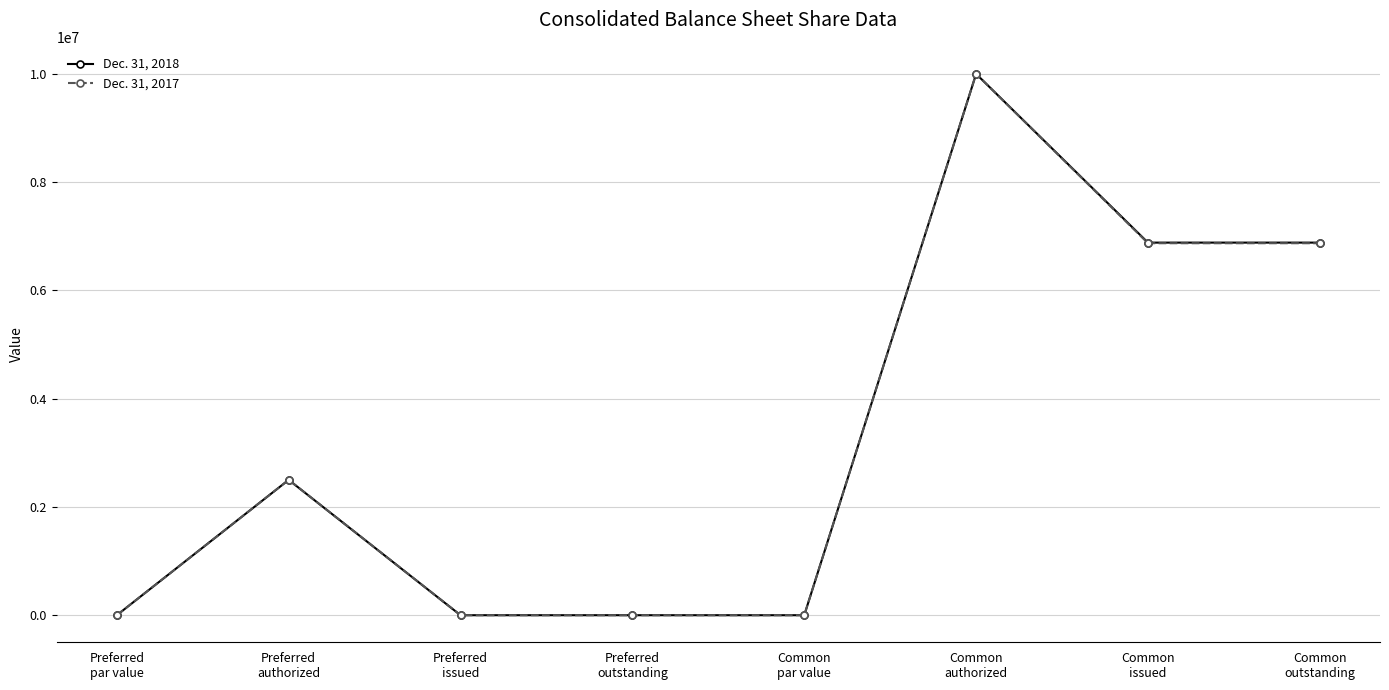

True or false: Dec. 31, 2018 has more than 1 points higher than both neighbors.

True